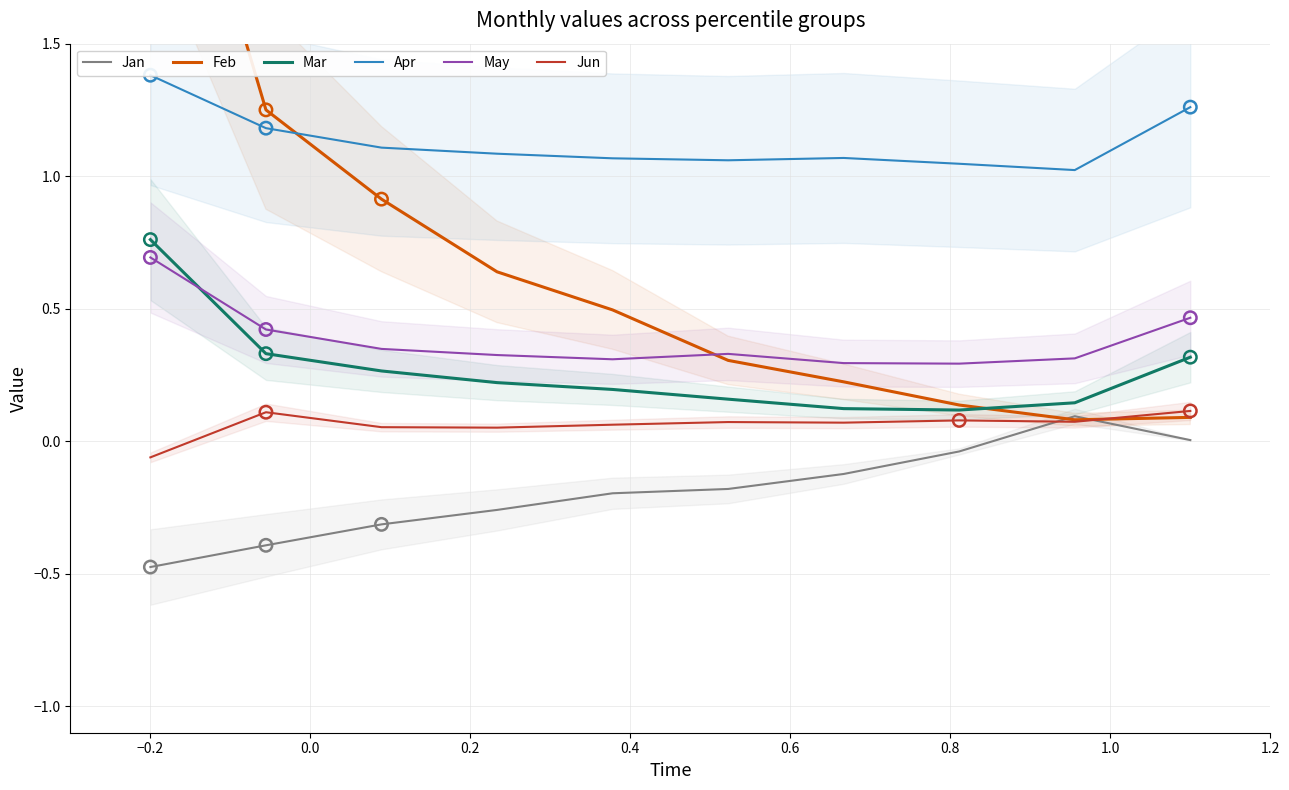

What are all the series names shown in the legend?

Jan, Feb, Mar, Apr, May, Jun